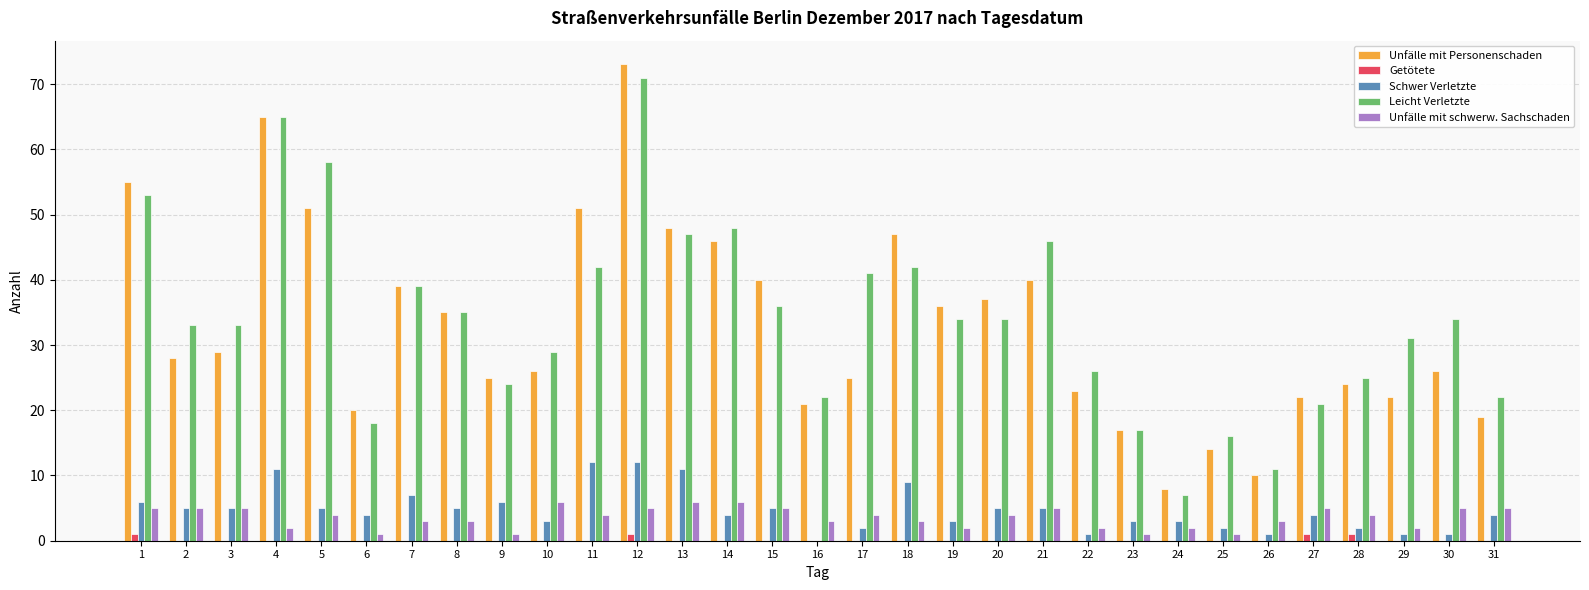

What are all the series names shown in the legend?

Unfälle mit Personenschaden, Getötete, Schwer Verletzte, Leicht Verletzte, Unfälle mit schwerw. Sachschaden